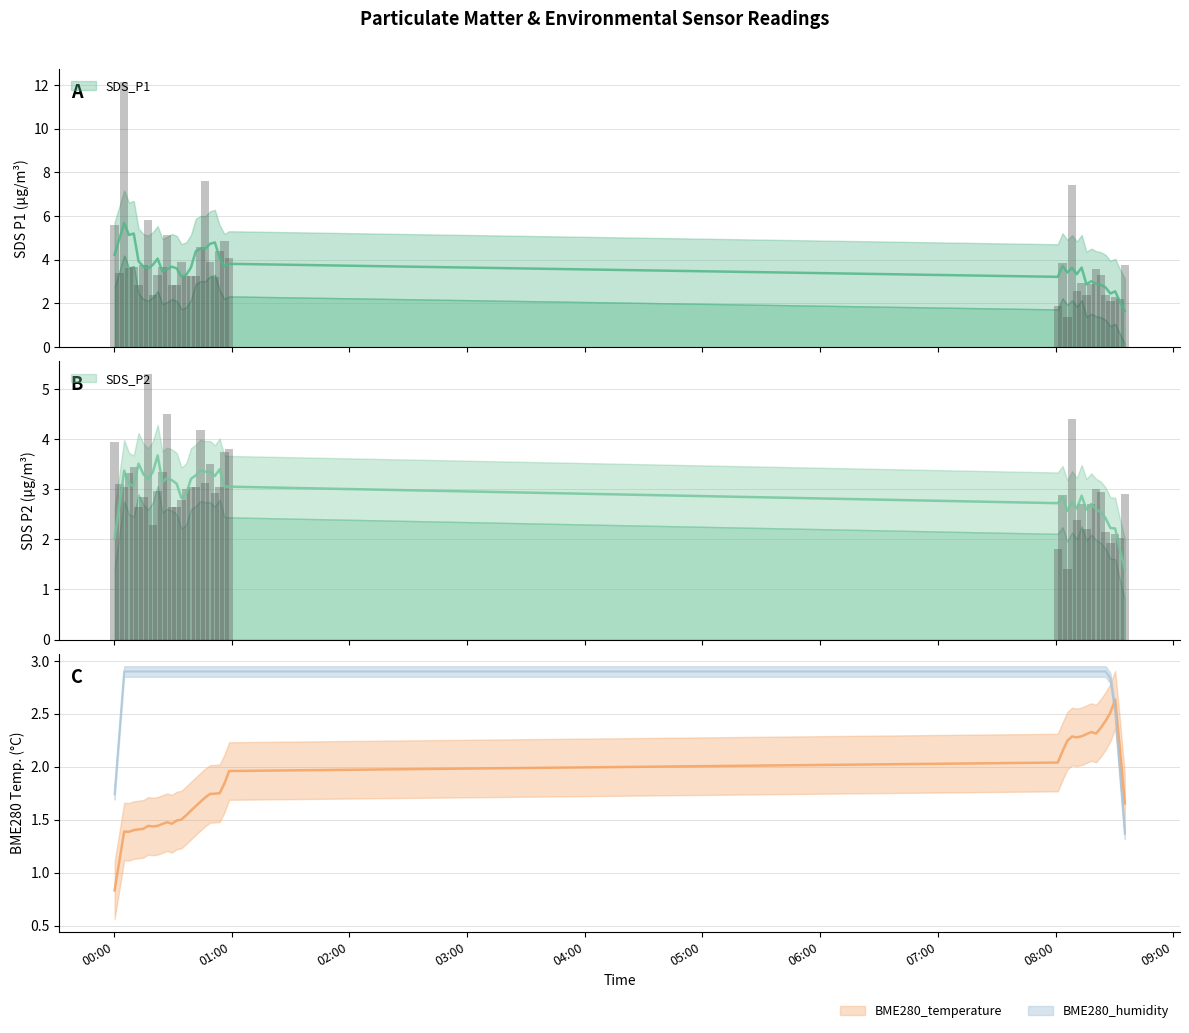

Rank the series at 08:00 from highest to lowest value.

SDS_P1, SDS_P2